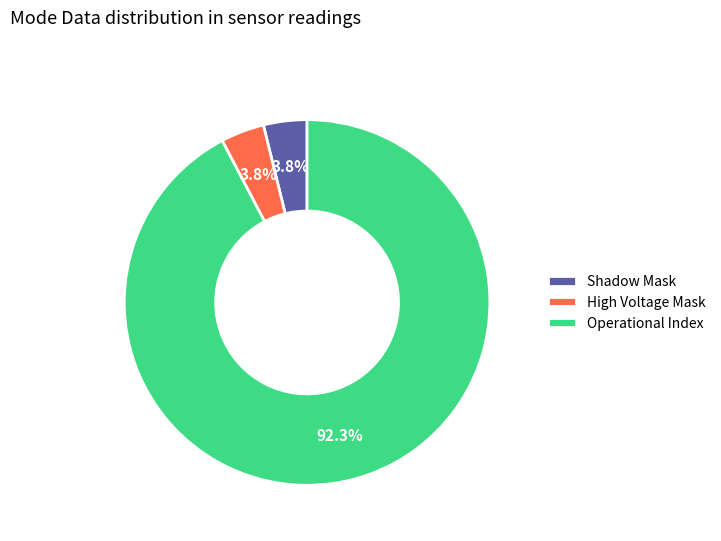

Which category has the biggest portion of the pie?

Operational Index